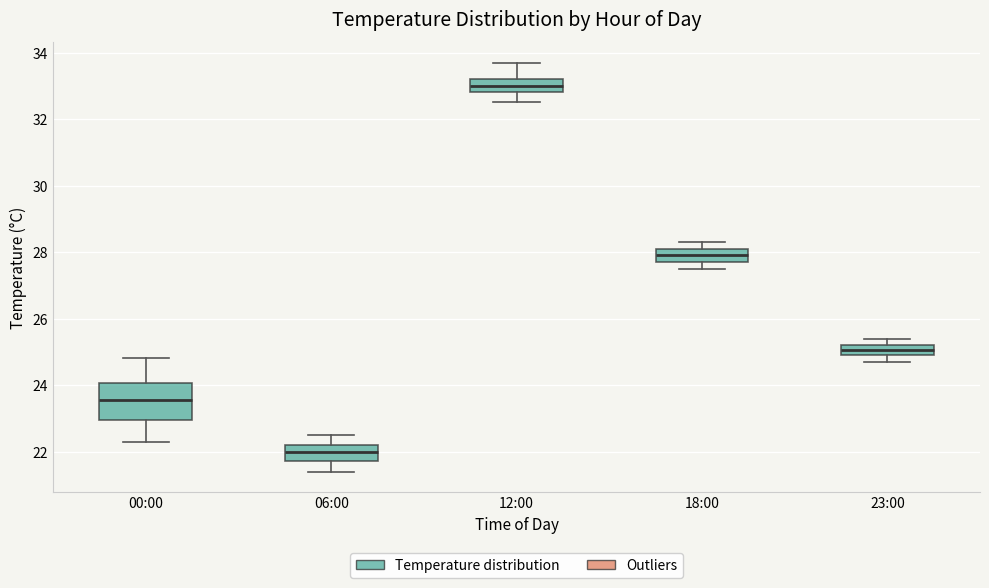

Reading left to right, read every box against the y-axis: the position of its median line, the range the box covers, and the ends of its whiskers. The values are not printed on the chart, so give them approximately, as read against the axis.

00:00: median 23.6, box 23.0 to 24.0, whiskers 22.4 to 24.8
06:00: median 22.0, box 21.8 to 22.2, whiskers 21.4 to 22.6
12:00: median 33.0, box 32.8 to 33.2, whiskers 32.6 to 33.8
18:00: median 28.0, box 27.8 to 28.2, whiskers 27.6 to 28.4
23:00: median 25.0 (inside the box), box 25.0 to 25.2, whiskers 24.8 to 25.4